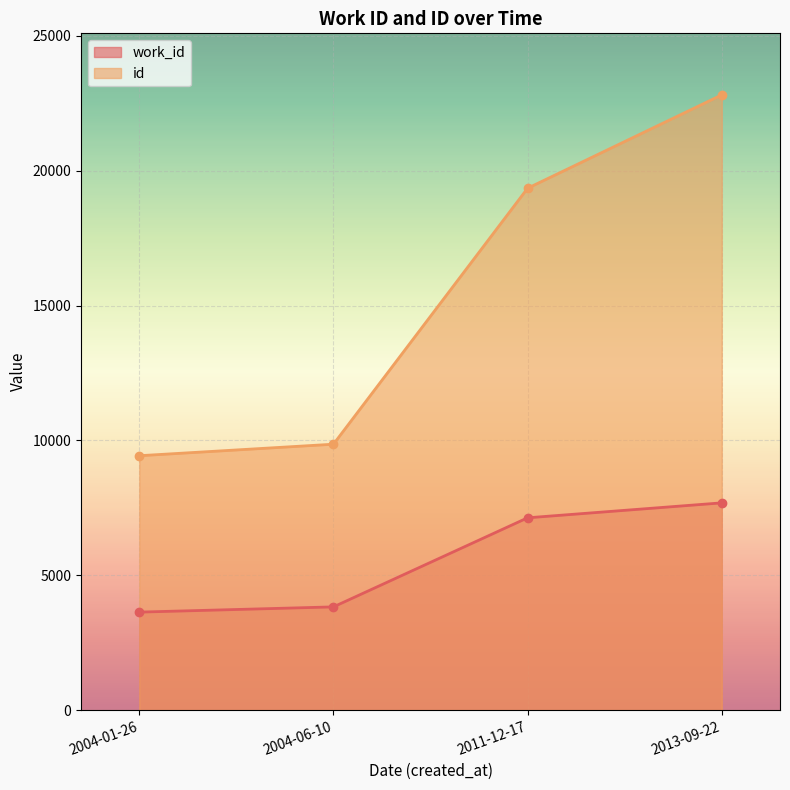

Reading left to right, list all the values displayed in this chart.

work_id: 3635	3829	7132	7686
id: 9434	9861	19352	22814